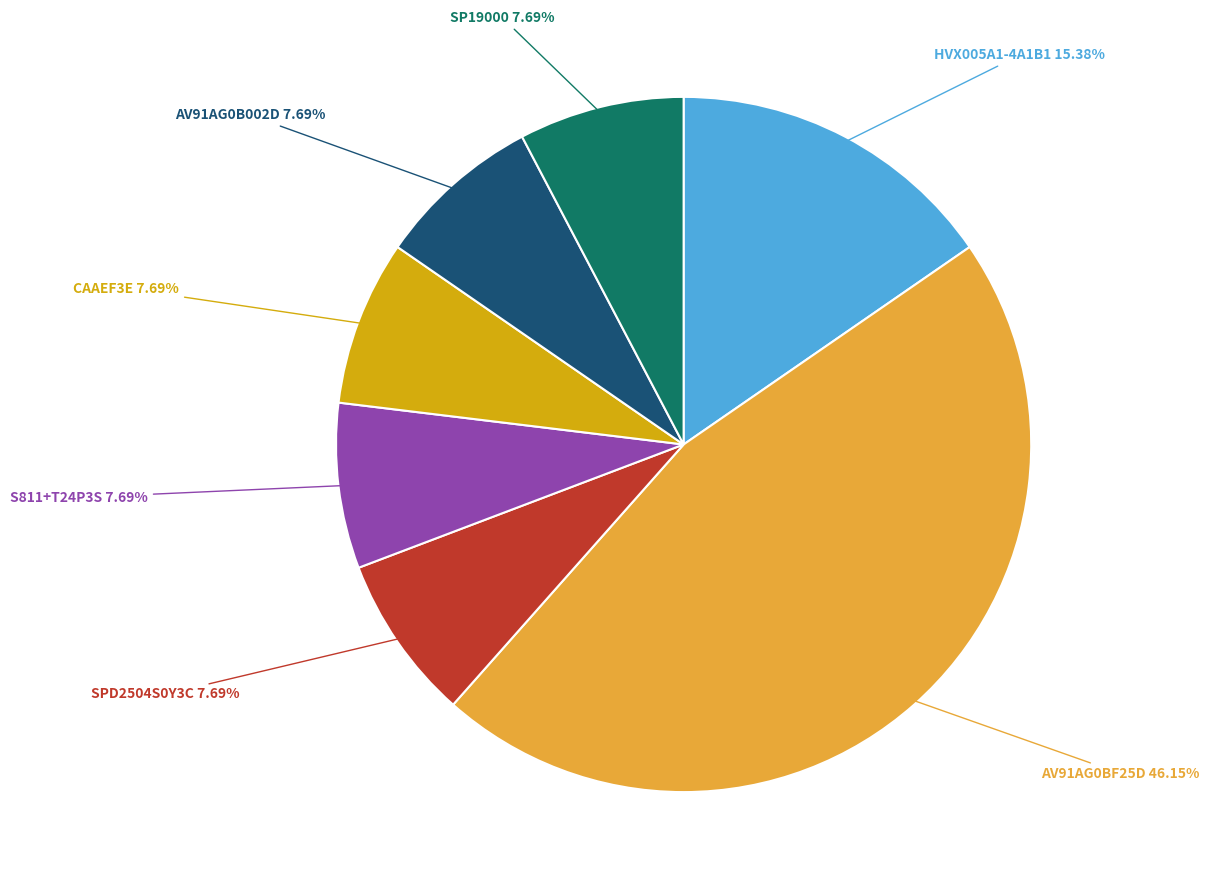

To the nearest percent, what is the difference between the largest and smallest slice percentages?

38%